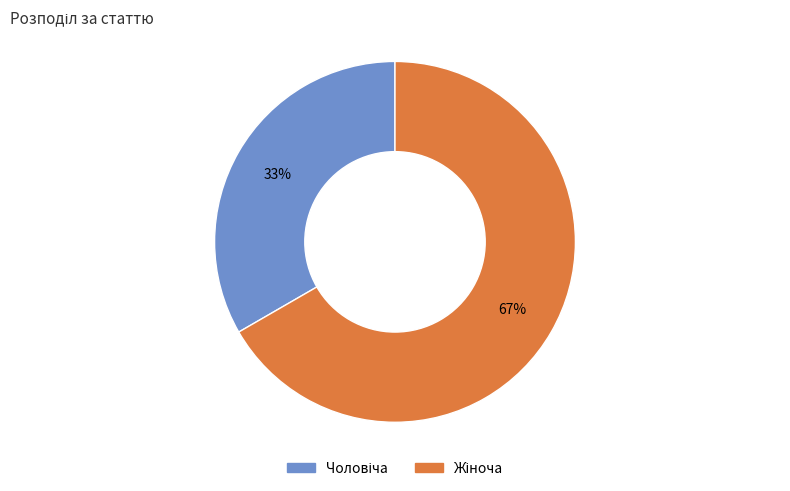

How many slices are in this pie chart?

2